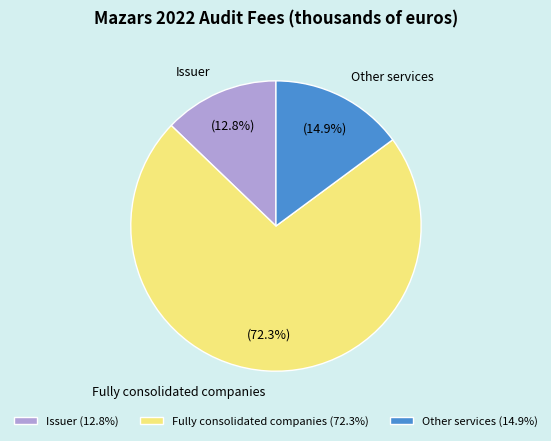

To the nearest percent, what is the average slice percentage?

33%